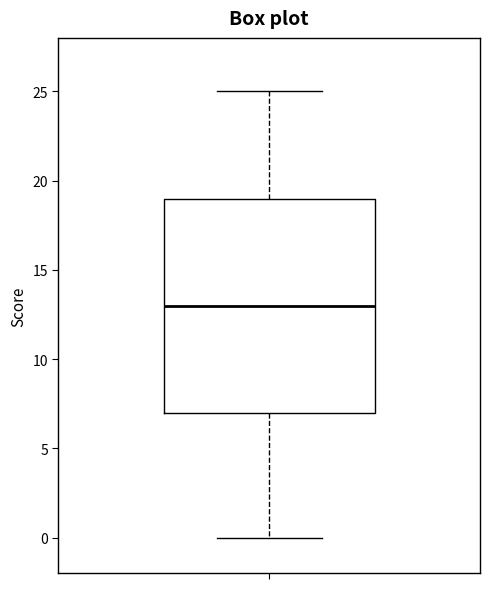

Read this box plot against the y-axis: the position of the median line, the range covered by the box, and the ends of both whiskers. The values are not printed on the chart, so give them approximately, as read against the axis.

median 13, box 7 to 19, whiskers 0 to 25